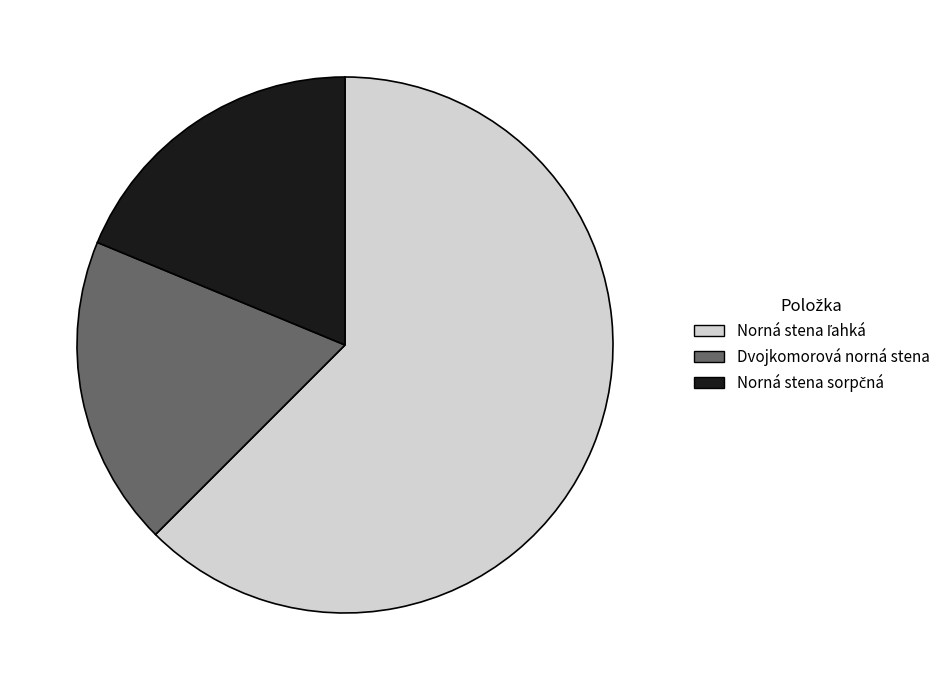

Is there a majority slice in this chart?

Yes